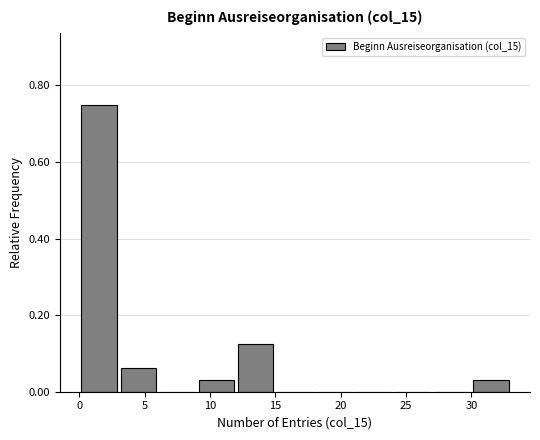

Reading left to right, transcribe this chart: for each bar, give the range it covers on the x-axis and its height. The values are not printed on the chart, so give them approximately, as read against the axis.

0 to 3: 0.76
3 to 6: 0.06
6 to 9: 0
9 to 12: 0.04
12 to 15: 0.12
15 to 18: 0
18 to 21: 0
21 to 24: 0
24 to 27: 0
27 to 30: 0
30 to 33: 0.04